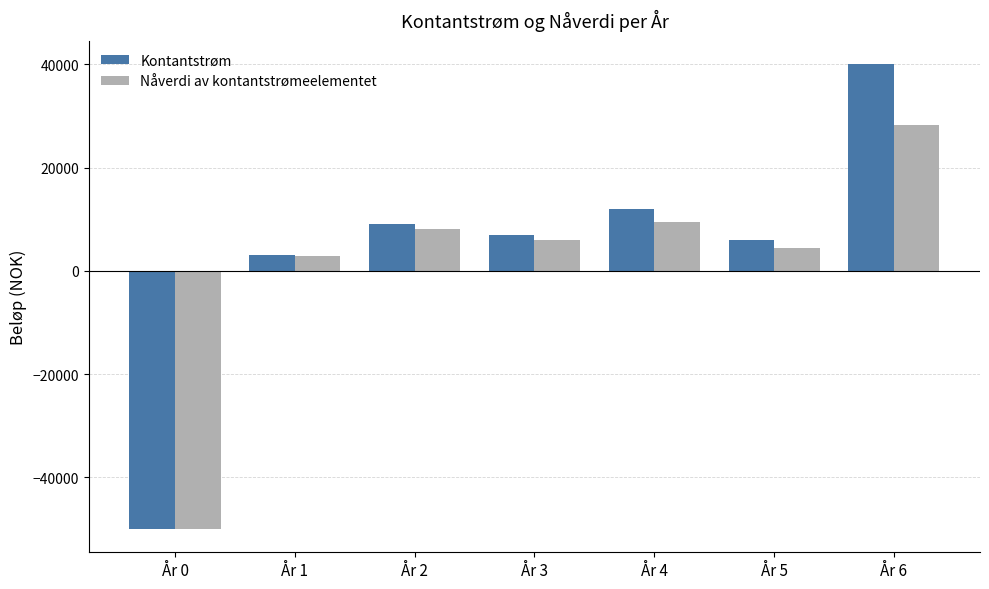

Reading right to left, transcribe all the data shown in this chart.

Kontantstrøm: 40000.0	6000.0	12000.0	7000.0	9000.0	3000.0	-50000.0
Nåverdi av kontantstrømeelementet: 28198.4	4483.5	9505.1	5877.3	8010.0	2830.2	-50000.0